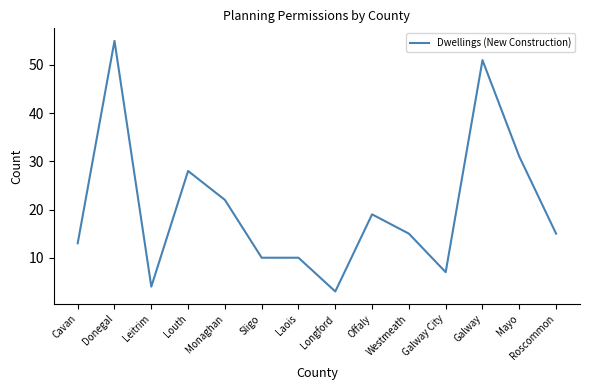

What position from the right is Leitrim?

12